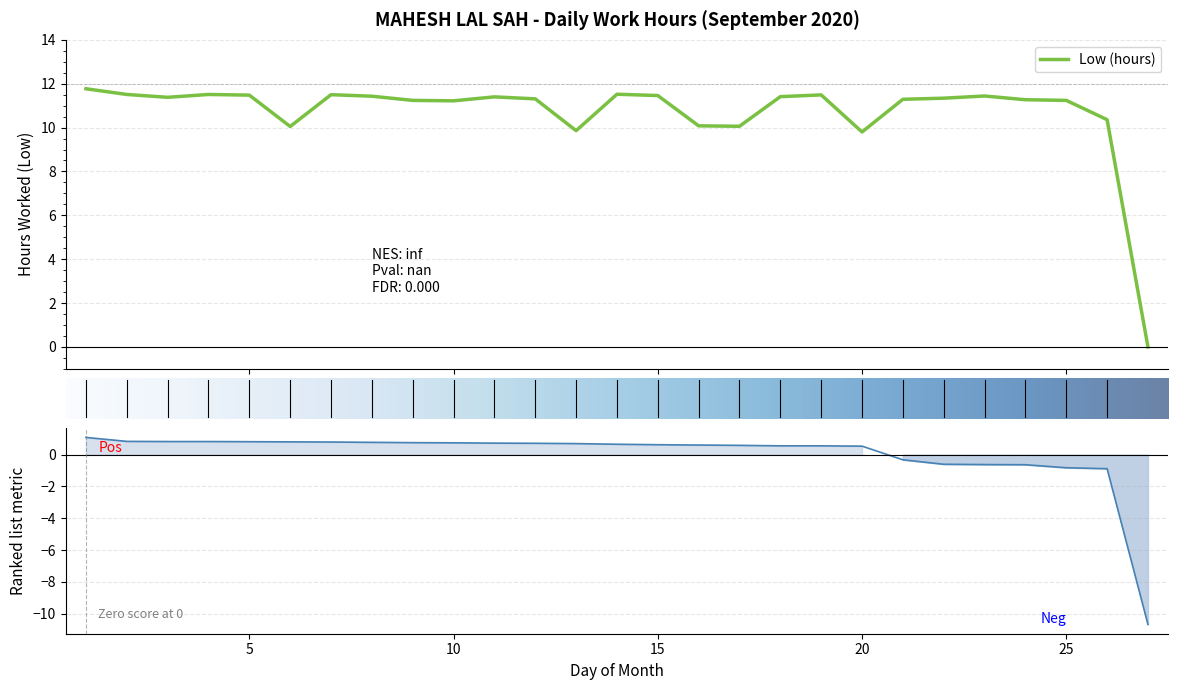

Rank the categories by value from highest to lowest.

1, 14, 2, 4, 7, 19, 5, 15, 23, 8, 18, 11, 3, 22, 12, 21, 24, 9, 25, 10, 26, 16, 17, 6, 13, 20, 27